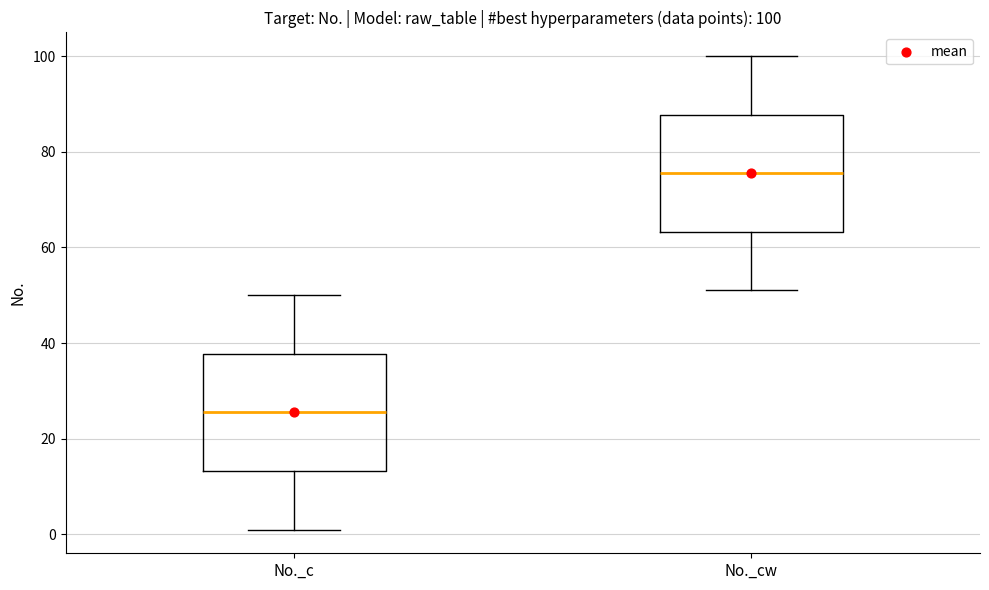

Which box has the highest median line?

No._cw